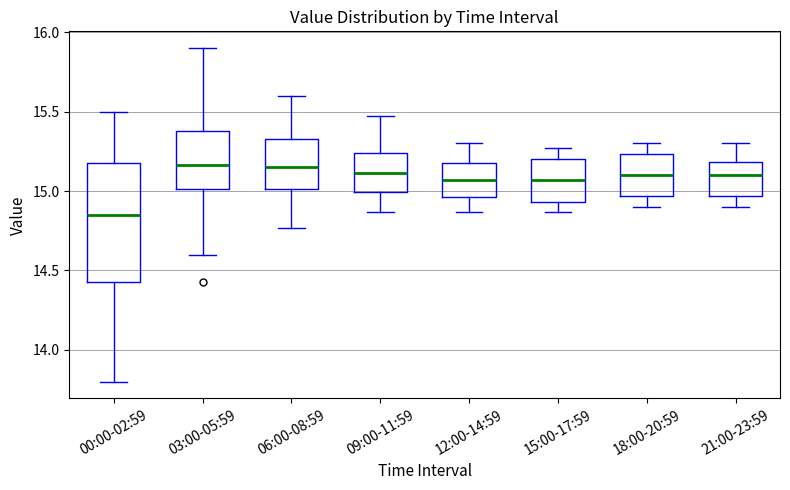

Which box is the tallest, from its lower edge to its upper edge?

00:00-02:59